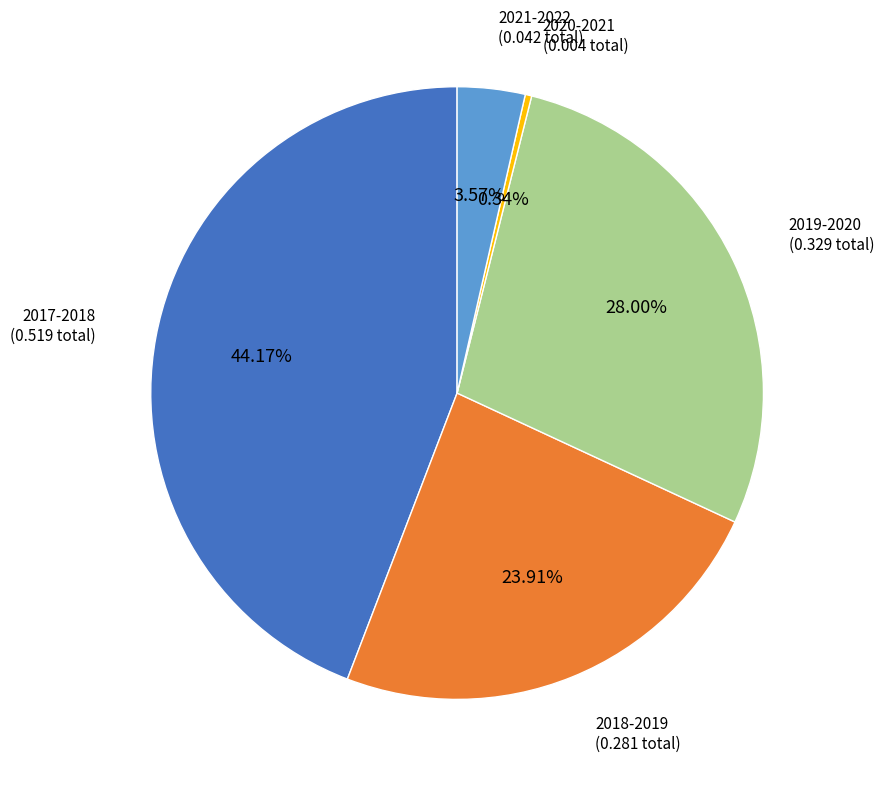

Which category has the biggest portion of the pie?

2017-2018